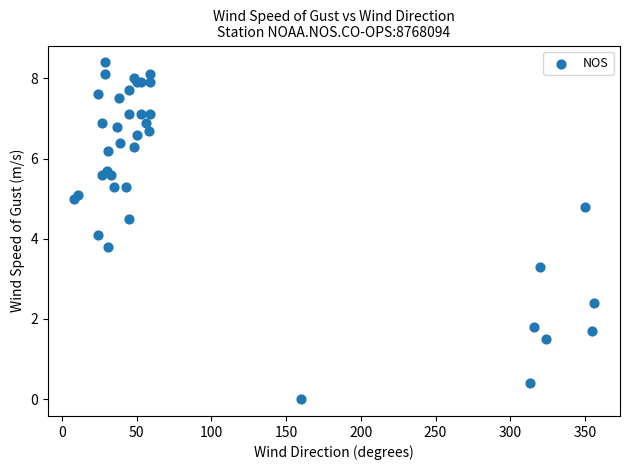

What Y value in the scatter plot is closest to 4?

4.1